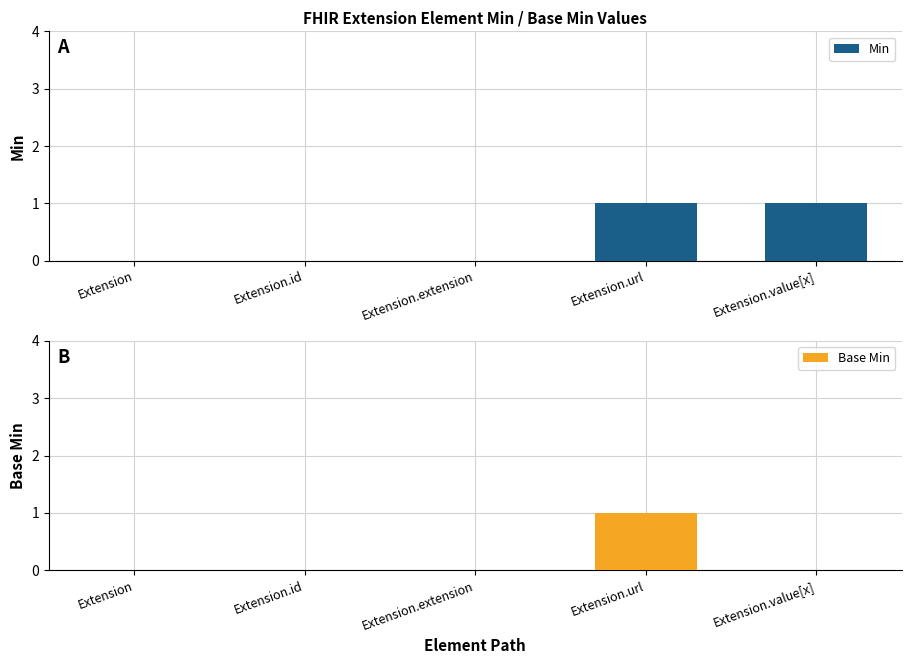

The value of Min at Extension.extension is 0. True or false?

True